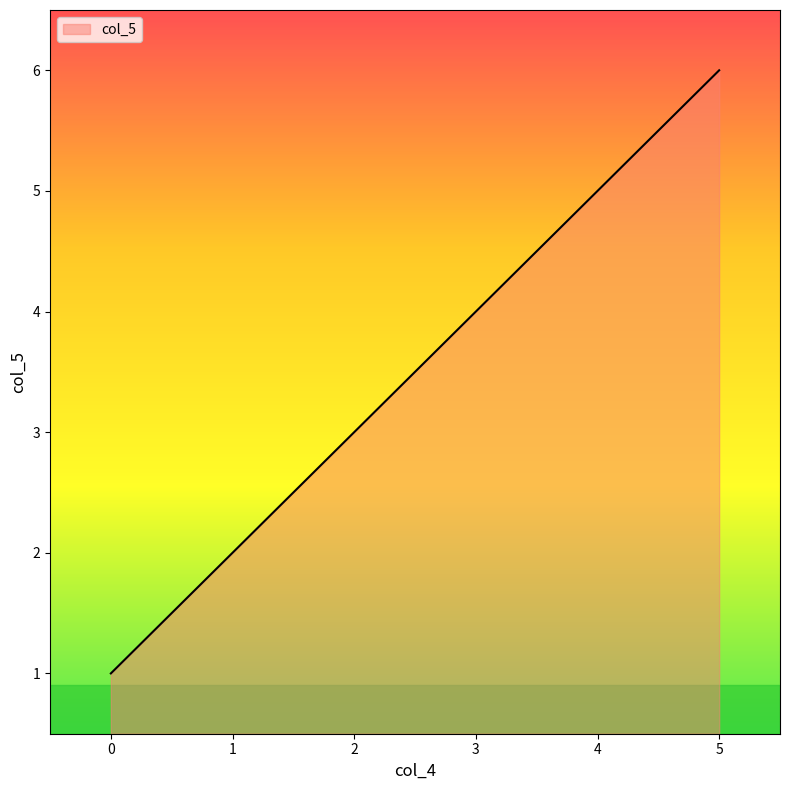

Reading left to right, extract all data points from this chart.

1	2	3	4	5	6